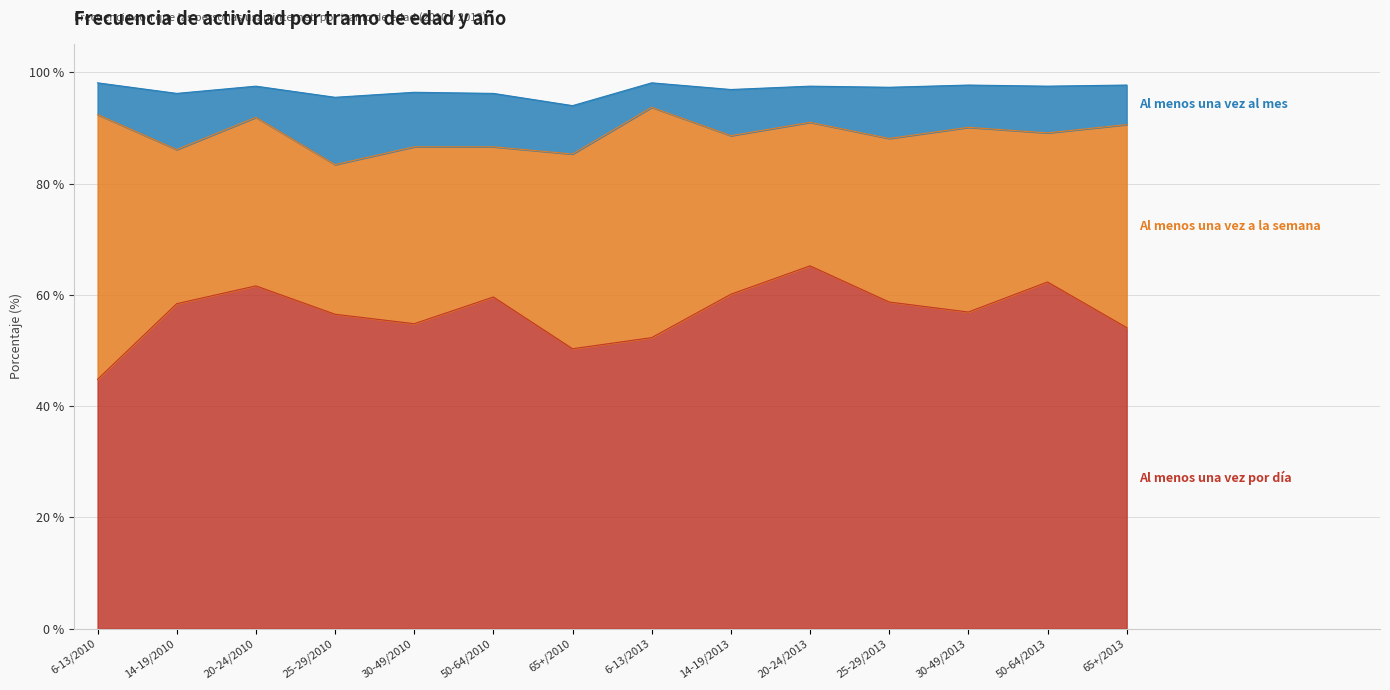

What is the total value across all series at 30-49/2013?

97.7